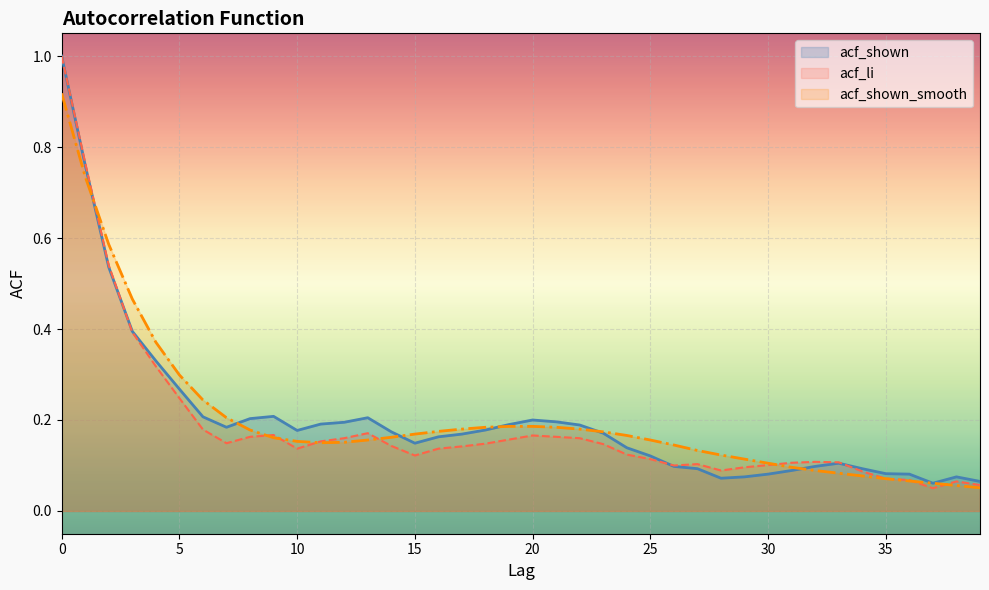

Reading left to right, list all the values displayed in this chart.

acf_shown: 0=1.0	1=0.8	2=0.5	3=0.4	4=0.3	5=0.3	6=0.2	7=0.2	8=0.2	9=0.2	10=0.2	11=0.2	12=0.2	13=0.2	14=0.2	15=0.1	16=0.2	17=0.2	18=0.2	19=0.2	20=0.2	21=0.2	22=0.2	23=0.2	24=0.1	25=0.1	26=0.1	27=0.1	28=0.1	29=0.1	30=0.1	31=0.1	32=0.1	33=0.1	34=0.1	35=0.1	36=0.1	37=0.1	38=0.1	39=0.1
acf_li: 0=1.0	1=0.8	2=0.5	3=0.4	4=0.3	5=0.2	6=0.2	7=0.1	8=0.2	9=0.2	10=0.1	11=0.2	12=0.2	13=0.2	14=0.1	15=0.1	16=0.1	17=0.1	18=0.1	19=0.2	20=0.2	21=0.2	22=0.2	23=0.1	24=0.1	25=0.1	26=0.1	27=0.1	28=0.1	29=0.1	30=0.1	31=0.1	32=0.1	33=0.1	34=0.1	35=0.1	36=0.1	37=0.1	38=0.1	39=0.1
acf_shown_smooth: 0=0.9	1=0.7	2=0.6	3=0.5	4=0.4	5=0.3	6=0.2	7=0.2	8=0.2	9=0.2	10=0.2	11=0.1	12=0.2	13=0.2	14=0.2	15=0.2	16=0.2	17=0.2	18=0.2	19=0.2	20=0.2	21=0.2	22=0.2	23=0.2	24=0.2	25=0.2	26=0.1	27=0.1	28=0.1	29=0.1	30=0.1	31=0.1	32=0.1	33=0.1	34=0.1	35=0.1	36=0.1	37=0.1	38=0.1	39=0.1